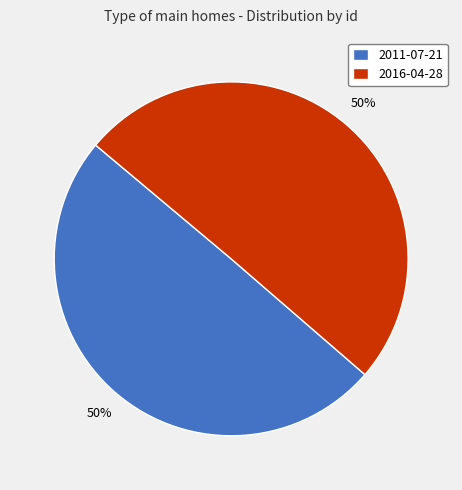

To the nearest percent, what portion does 2016-04-28 represent?

50%